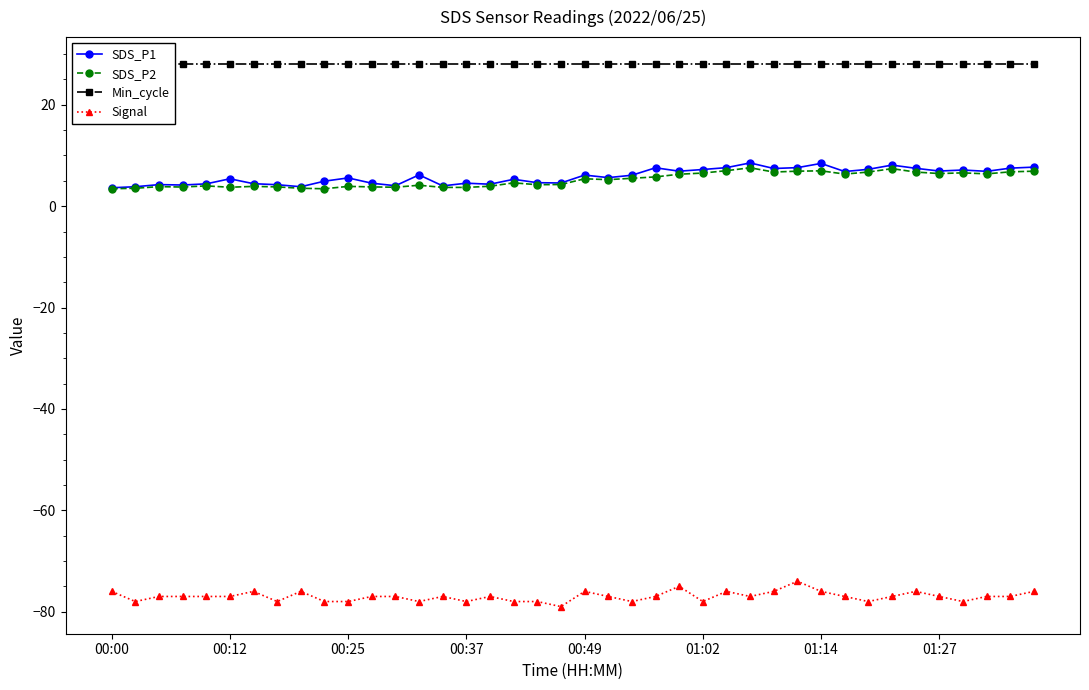

True or false: Signal and SDS_P2 cross at least once.

False